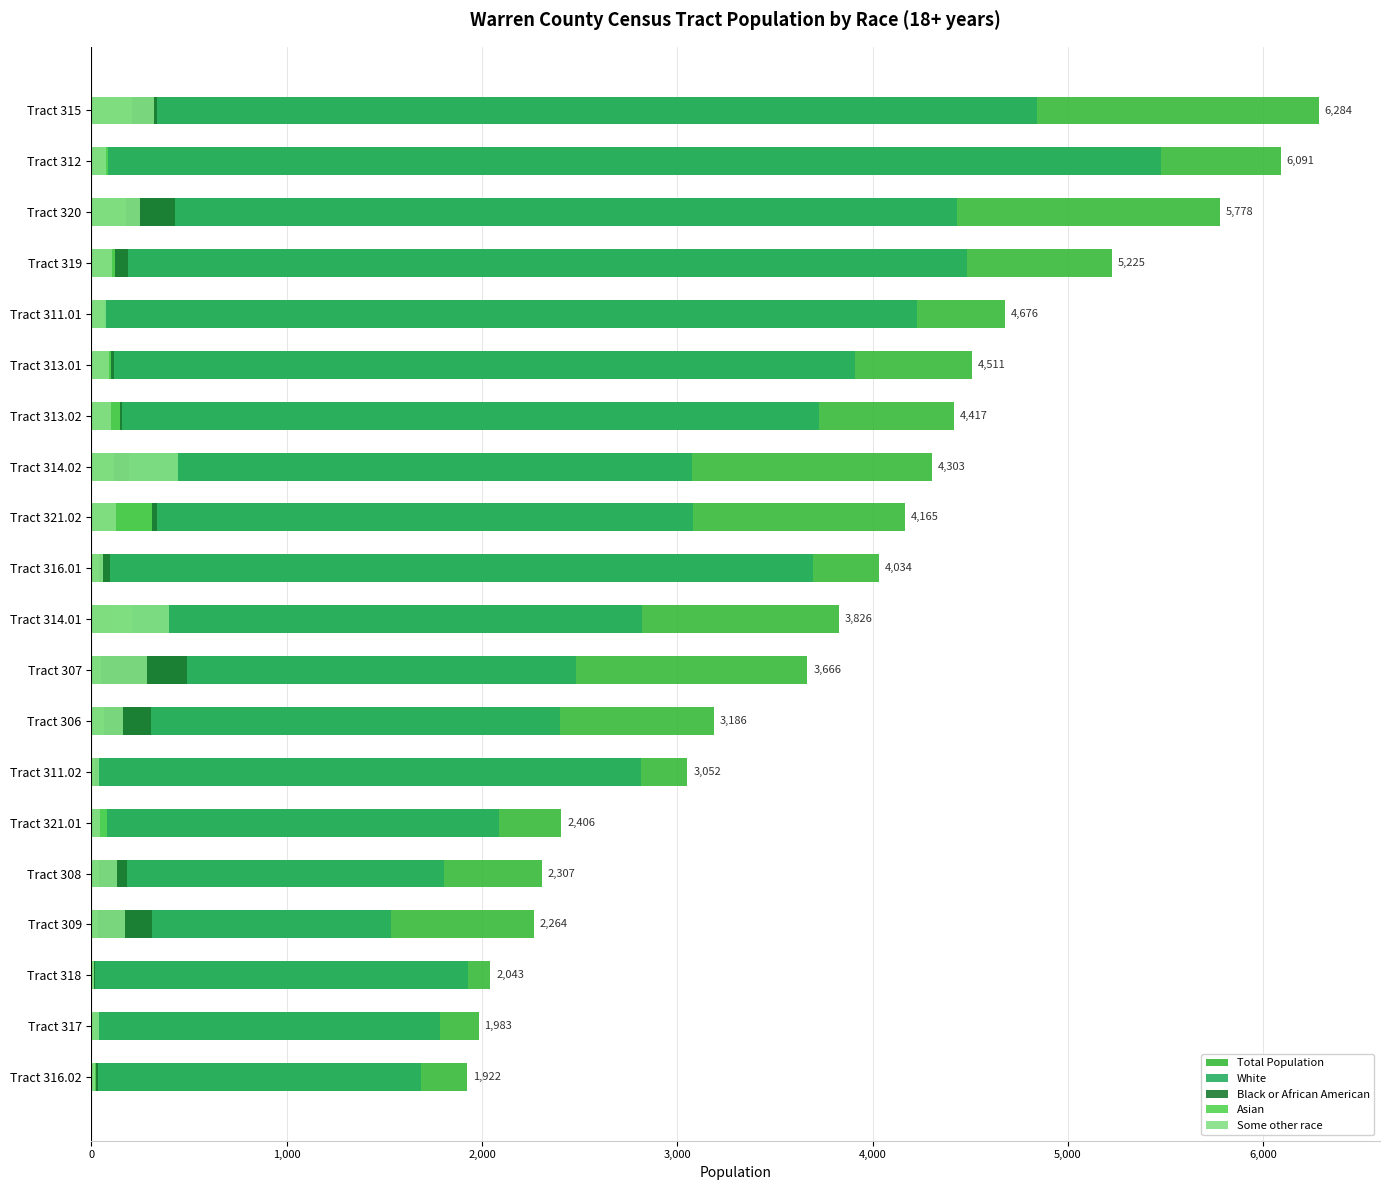

At how many categories does at least one series exceed 3697?

11